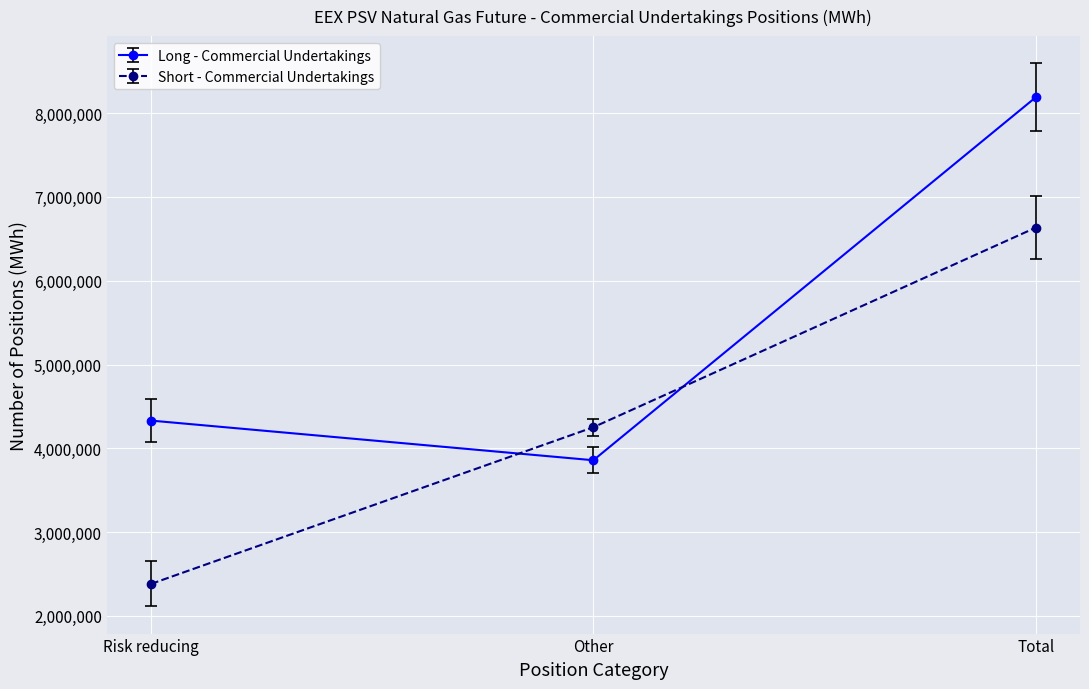

What is the label of the 1st point from the right?

Total